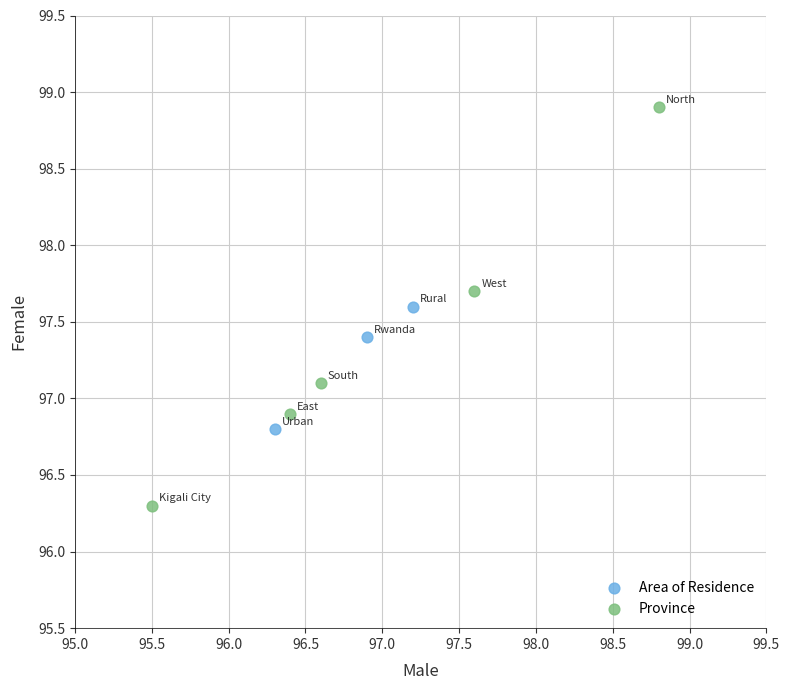

Which series contains the highest Y value?

Province